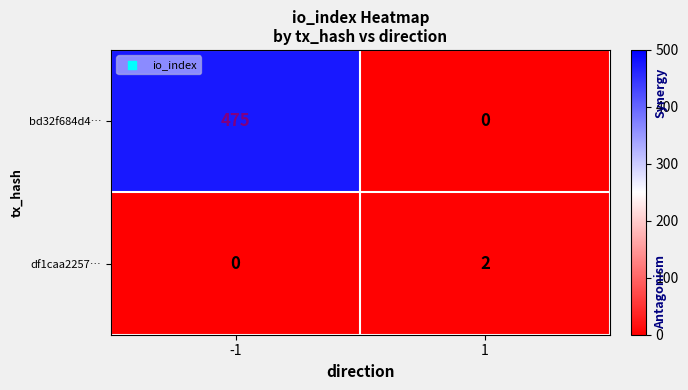

The value of df1caa2257… at -1 is 1. True or false?

False